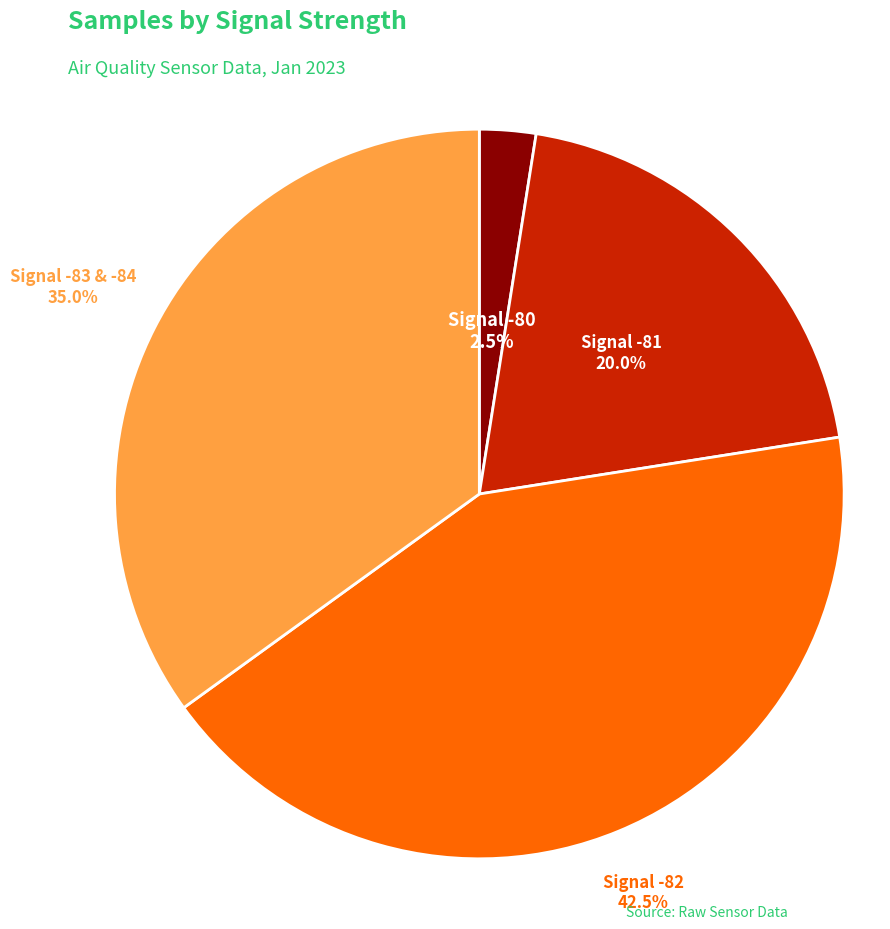

Does any single category account for the majority?

No